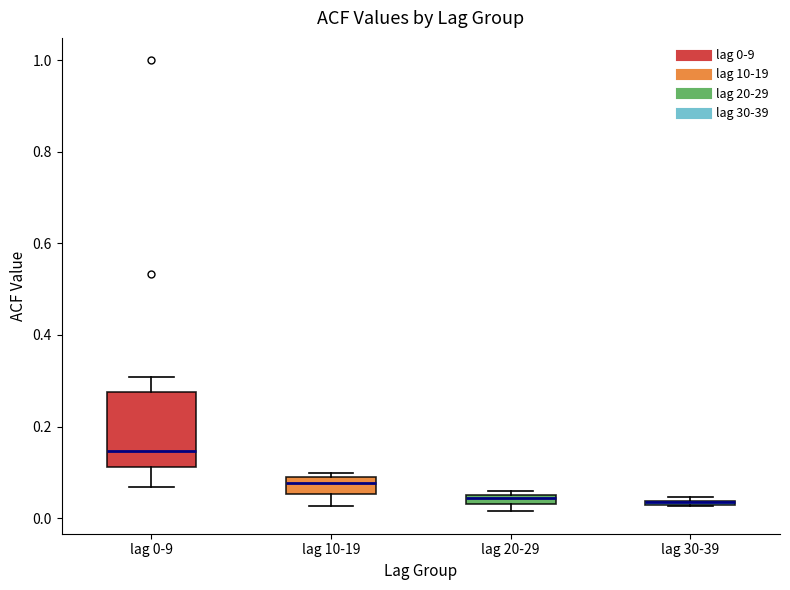

Where is the lower edge of the box for lag 30-39 on the y-axis? The values are not printed on the chart, so give them approximately, as read against the axis.

0.02